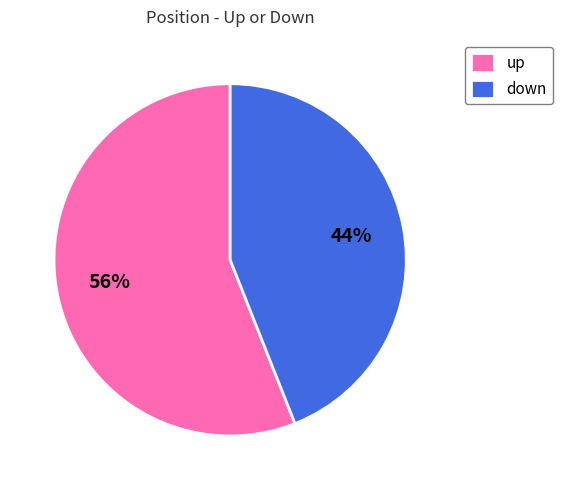

Is there any slice that represents more than half of the pie?

Yes